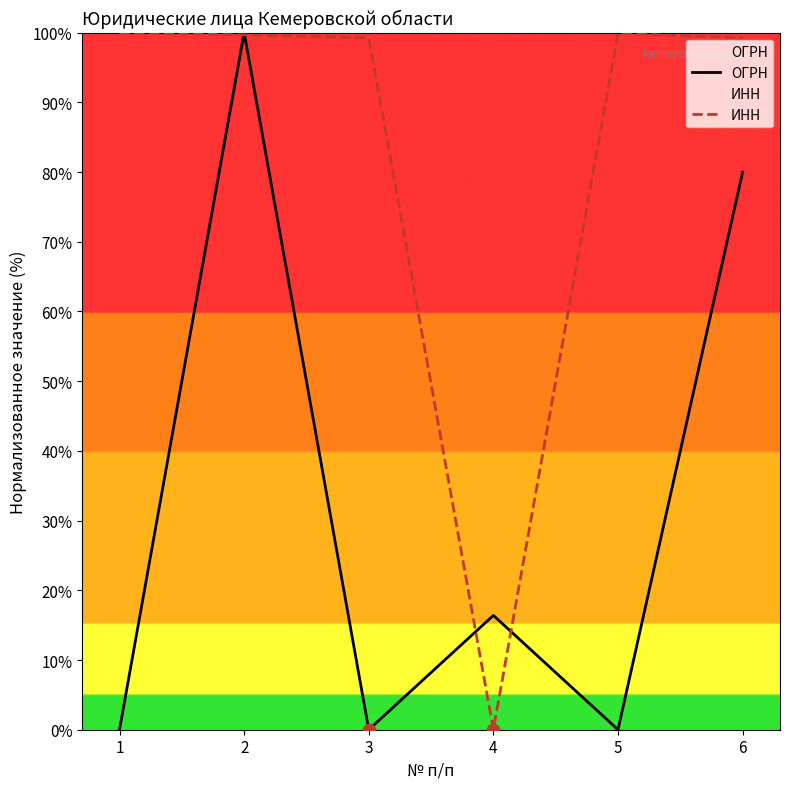

Is the value of ИНН at 6 greater than the value of ОГРН at 3?

Yes